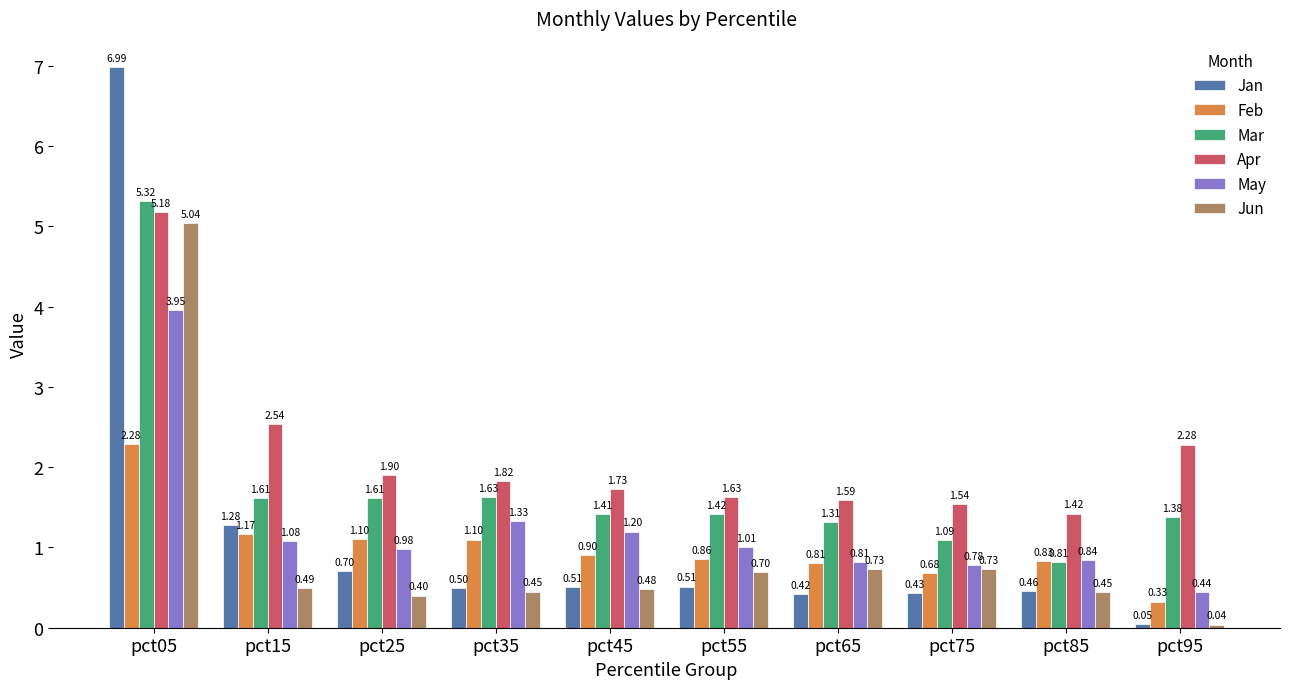

Between pct15 and pct95, which series saw the biggest shift?

Jan